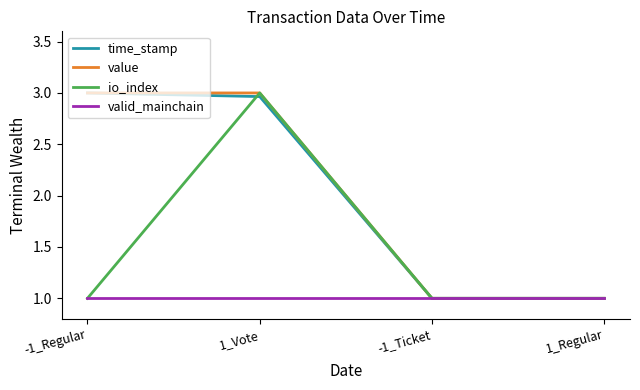

What is the minimum value for value?

1.0